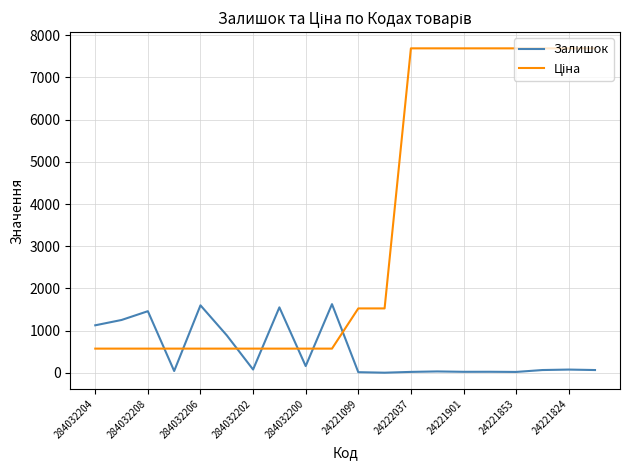

What is the highest value of the Залишок series?

1628.0